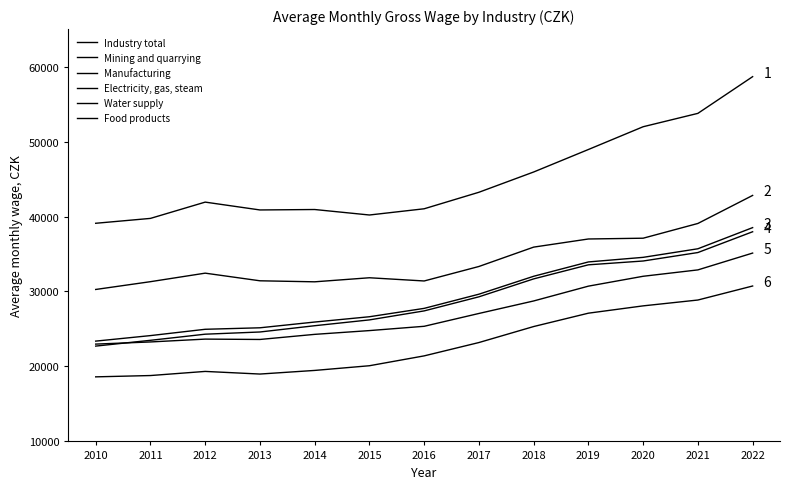

Read the Manufacturing value at 2021, to the nearest 50.

35200